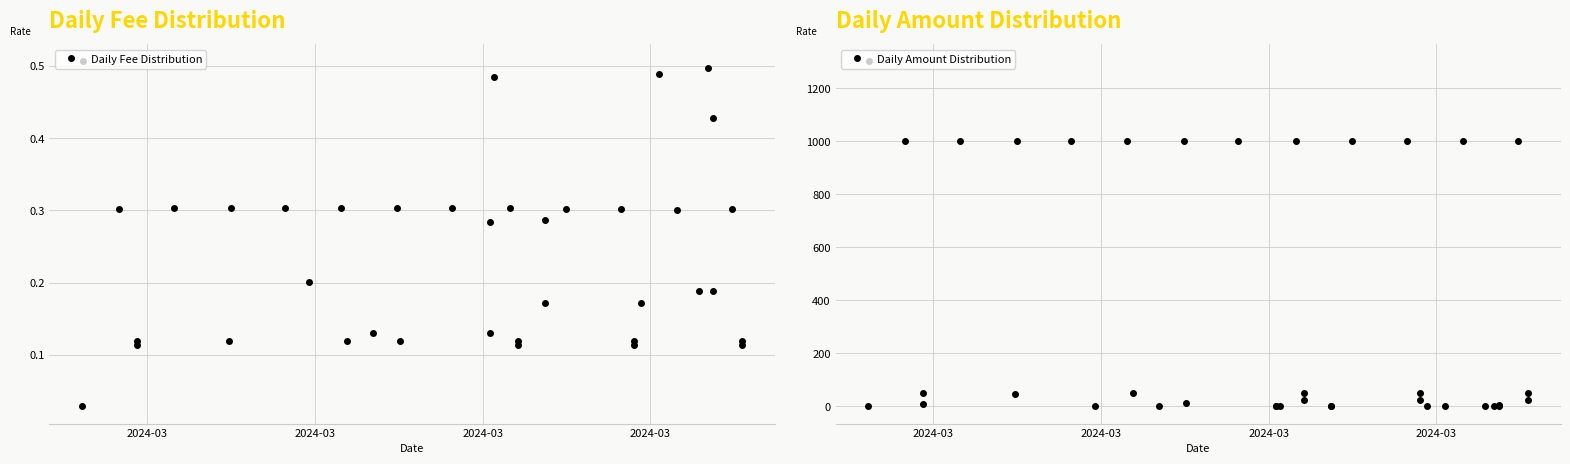

What is the difference between the maximum and minimum values in the Daily Amount Distribution series?

1301.8